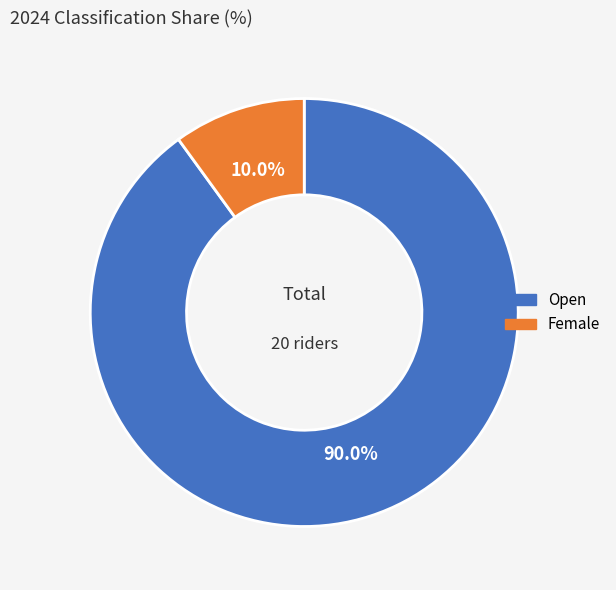

Does any single category account for the majority?

Yes